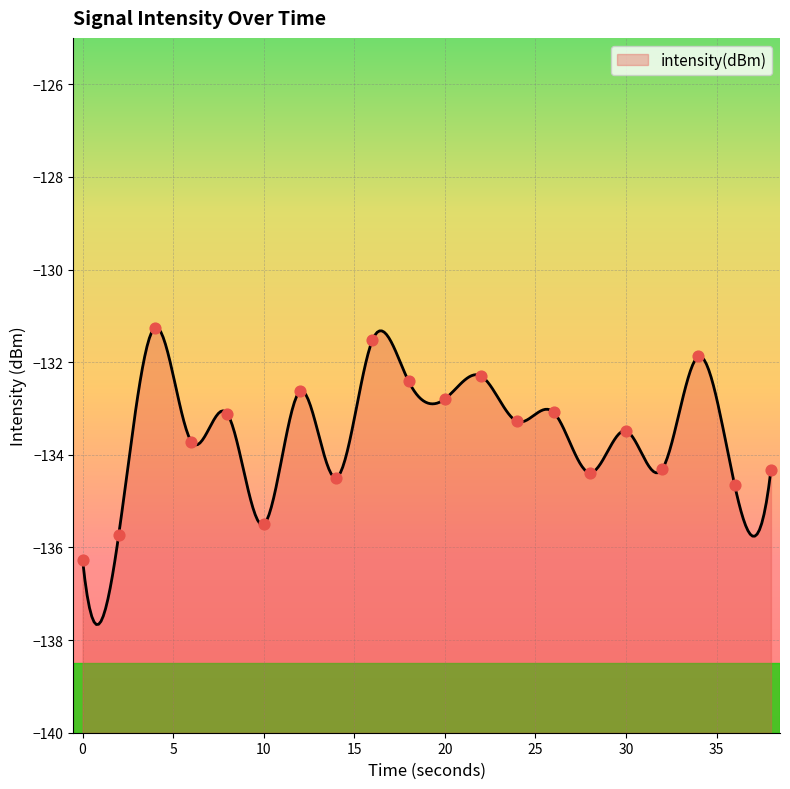

Which has a higher value, 0 or 10?

10